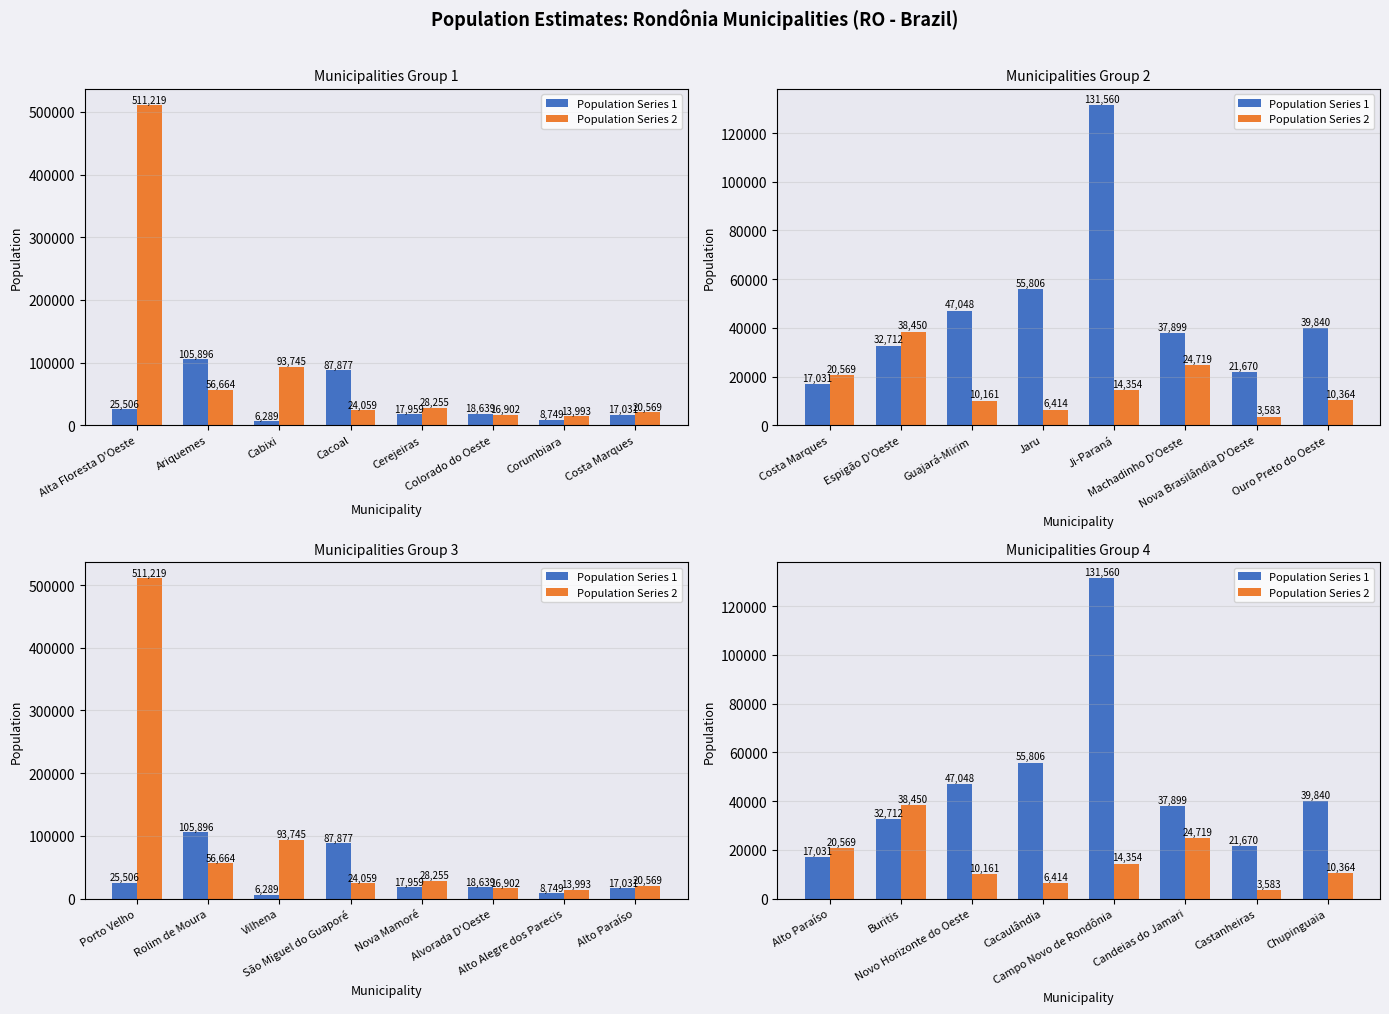

What is the difference between the maximum and second lowest values in the Population Series 1 series?

109890